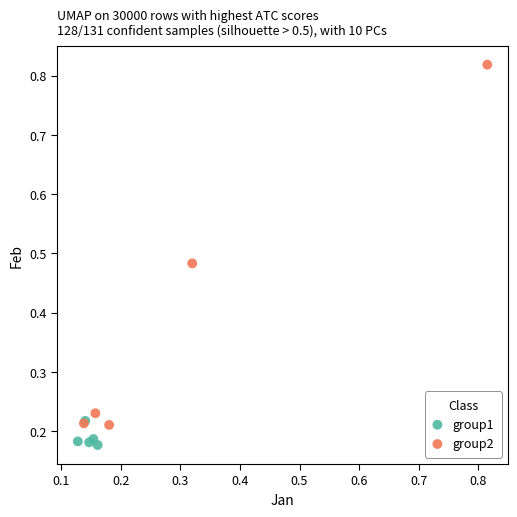

Which series reaches the maximum Y coordinate?

group2